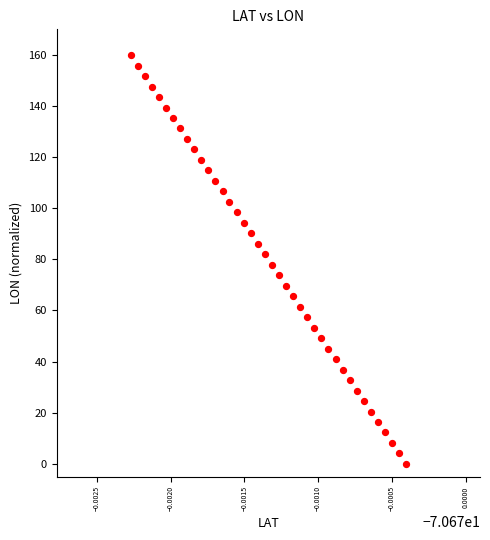

What is the range of Y values (max minus min)?

160.0